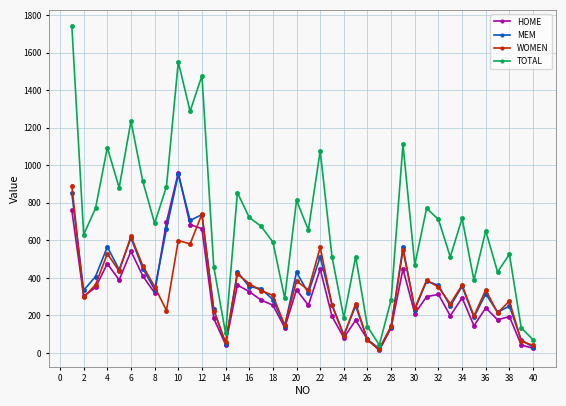

True or false: HOME has more than 1 interior local peaks.

True